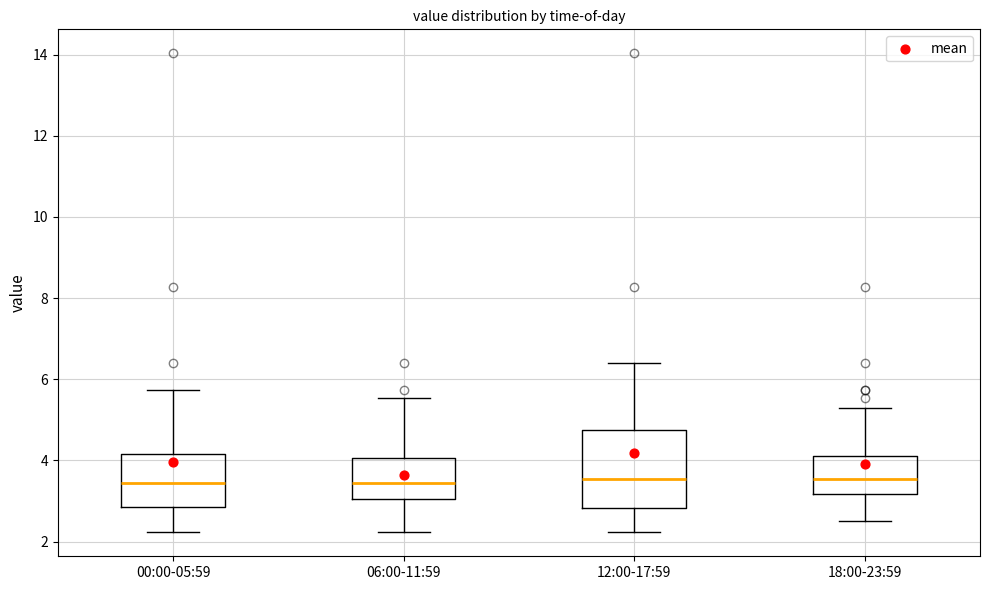

Comparing the boxes themselves (not the whiskers), which one is the tallest?

12:00-17:59